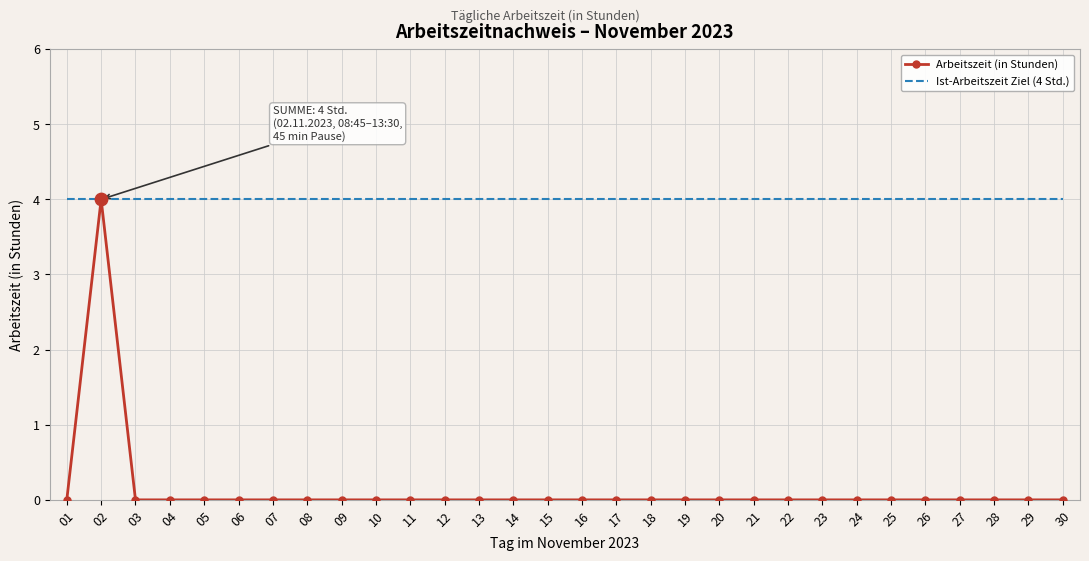

At how many categories does at least one series exceed 0?

30